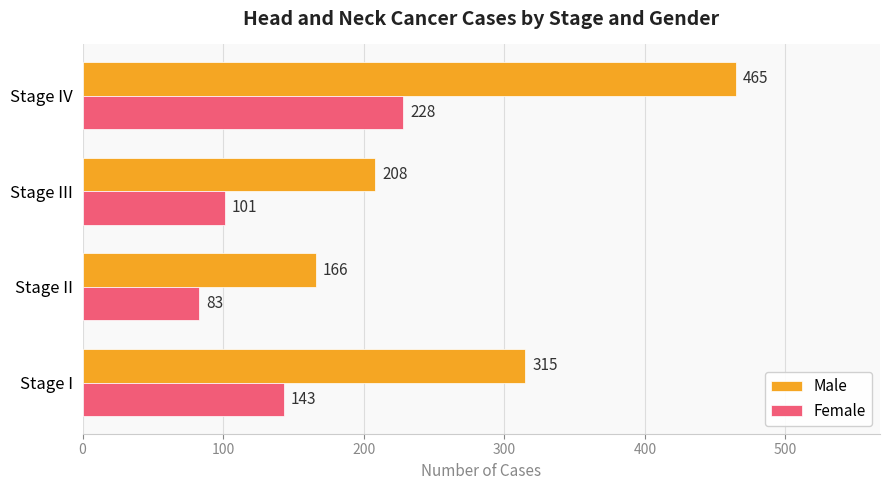

At which label is Male closest to 315?

Stage I